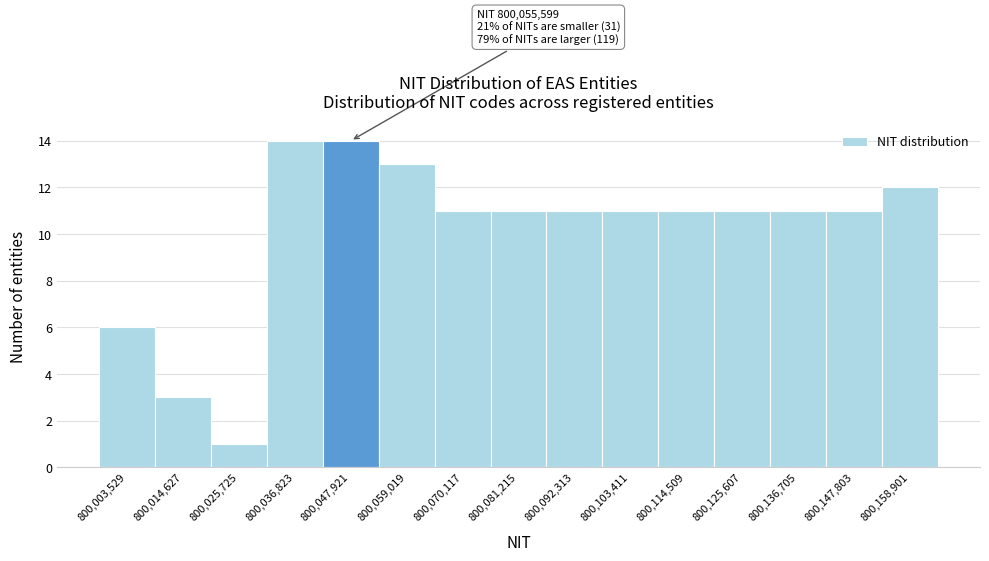

Reading left to right, what are all the values shown in this chart?

6	3	1	14	14	13	11	11	11	11	11	11	11	11	12